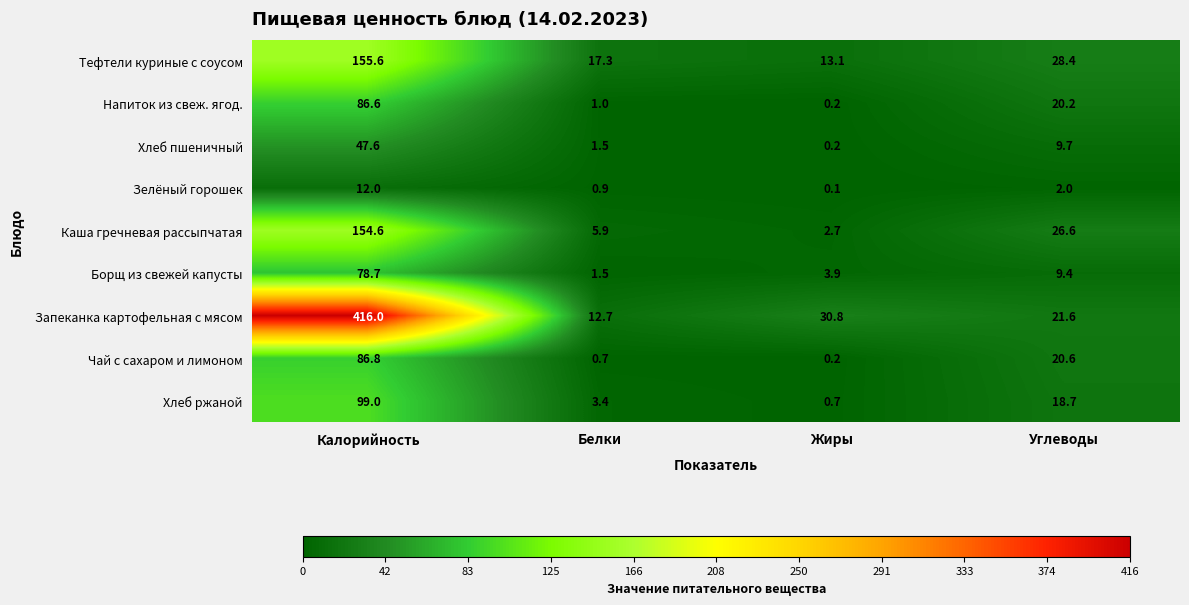

What is the difference between the highest and lowest values at Углеводы?

26.4